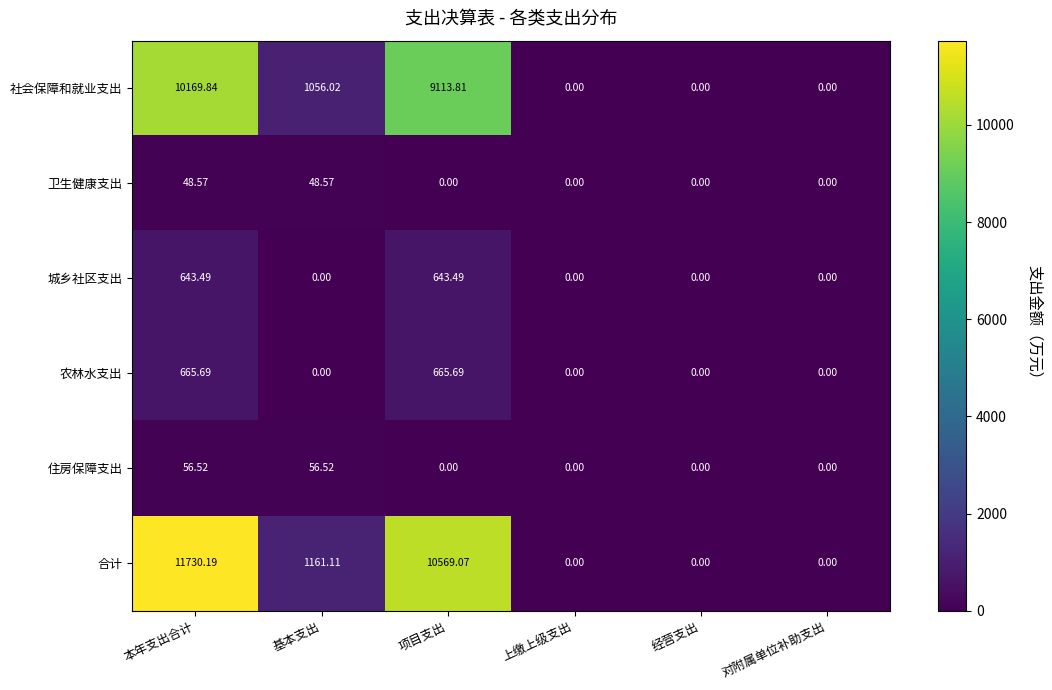

Rank the series at 本年支出合计 from lowest to highest value.

卫生健康支出, 住房保障支出, 城乡社区支出, 农林水支出, 社会保障和就业支出, 合计